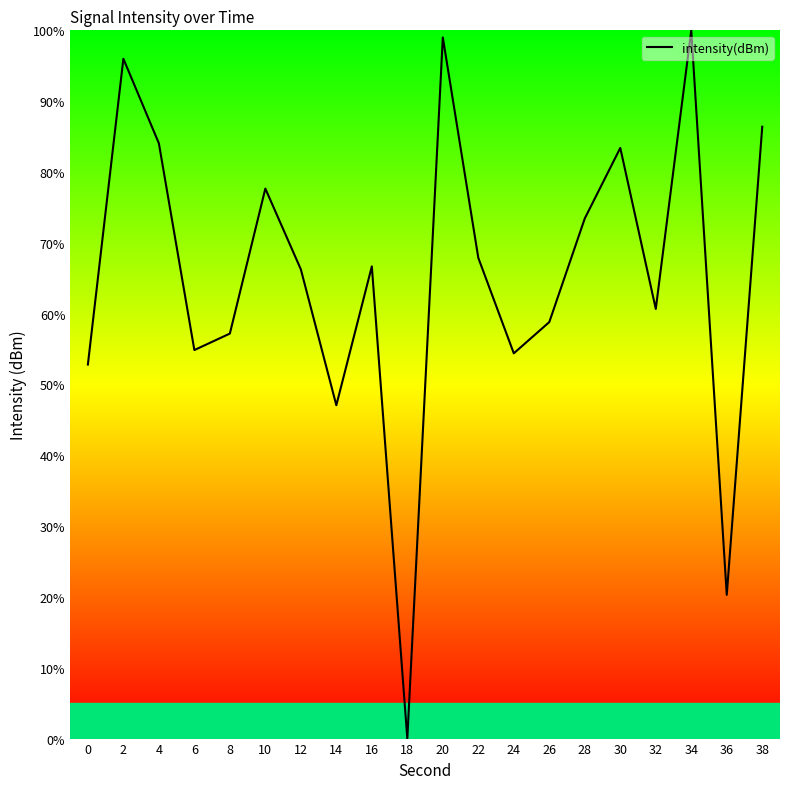

True or false: the data shows 100.0 at 34.

True